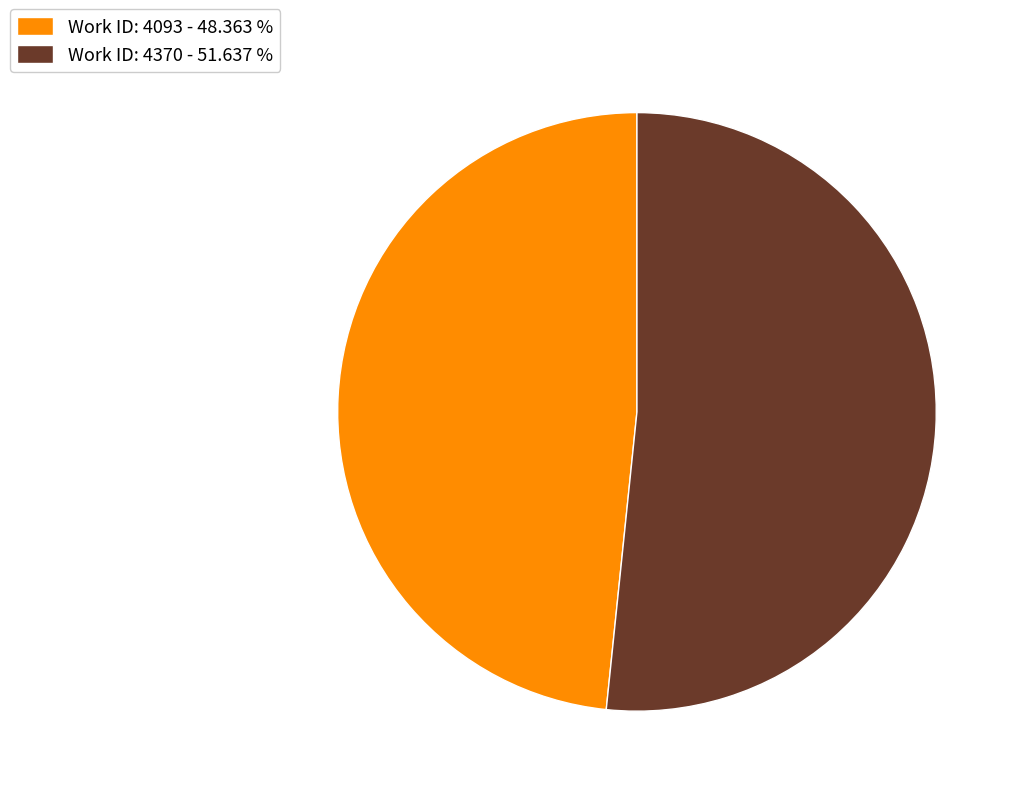

Which category has the smallest portion of the pie?

Work ID: 4093